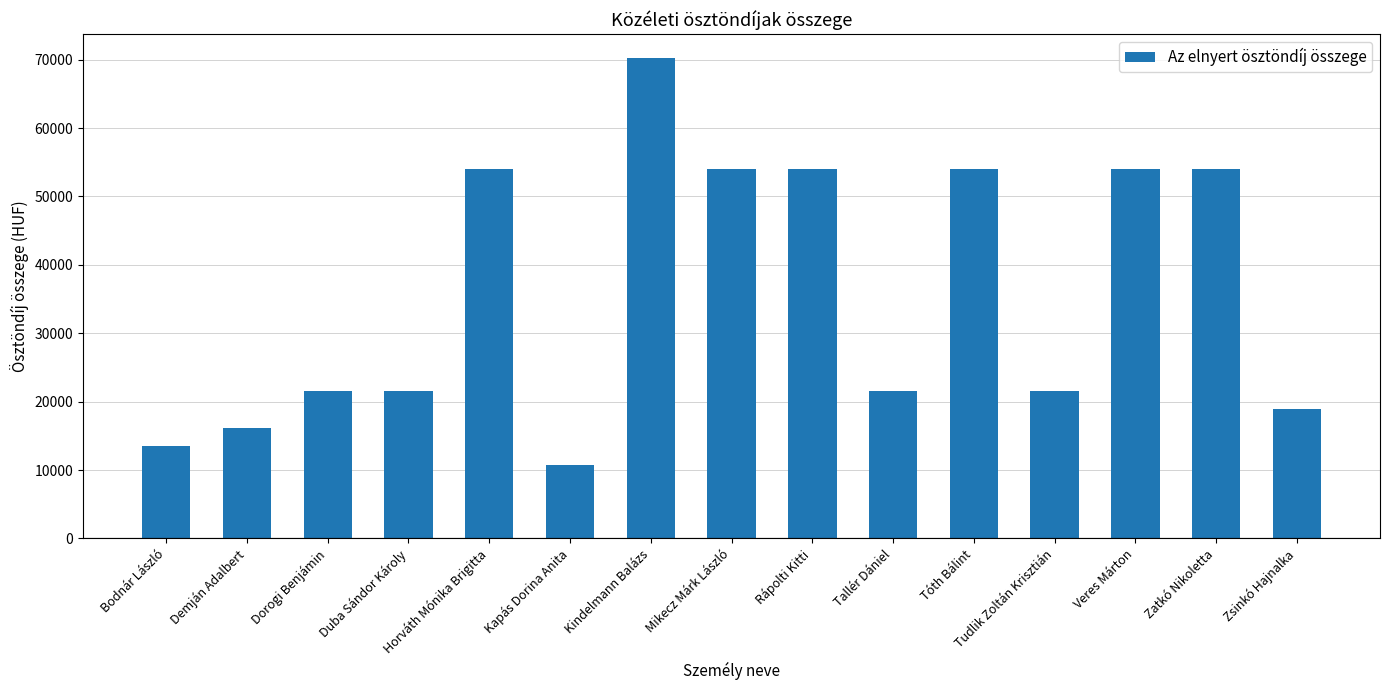

What is the difference between the maximum and minimum values?

59400